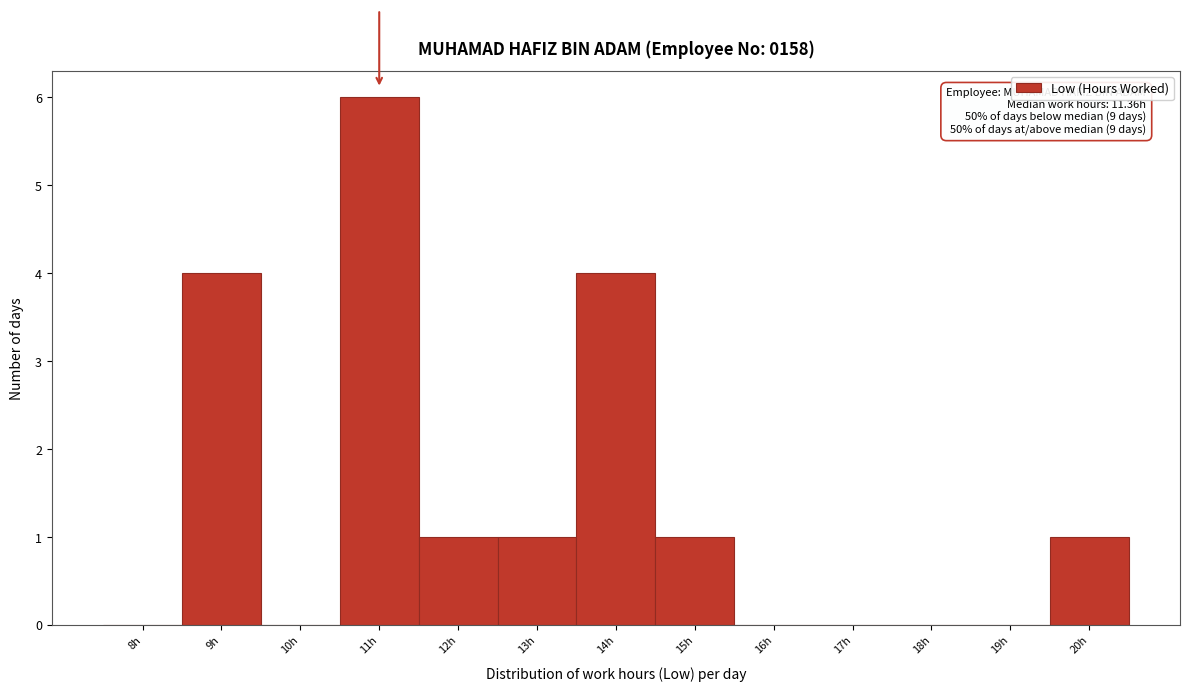

Reading left to right, list all the values displayed in this chart.

8h=0	9h=4	10h=0	11h=6	12h=1	13h=1	14h=4	15h=1	16h=0	17h=0	18h=0	19h=0	20h=1